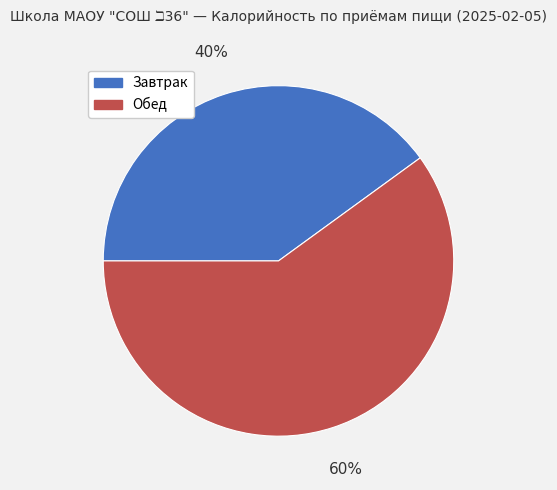

The Завтрак slice represents 40% of the pie. True or false?

True